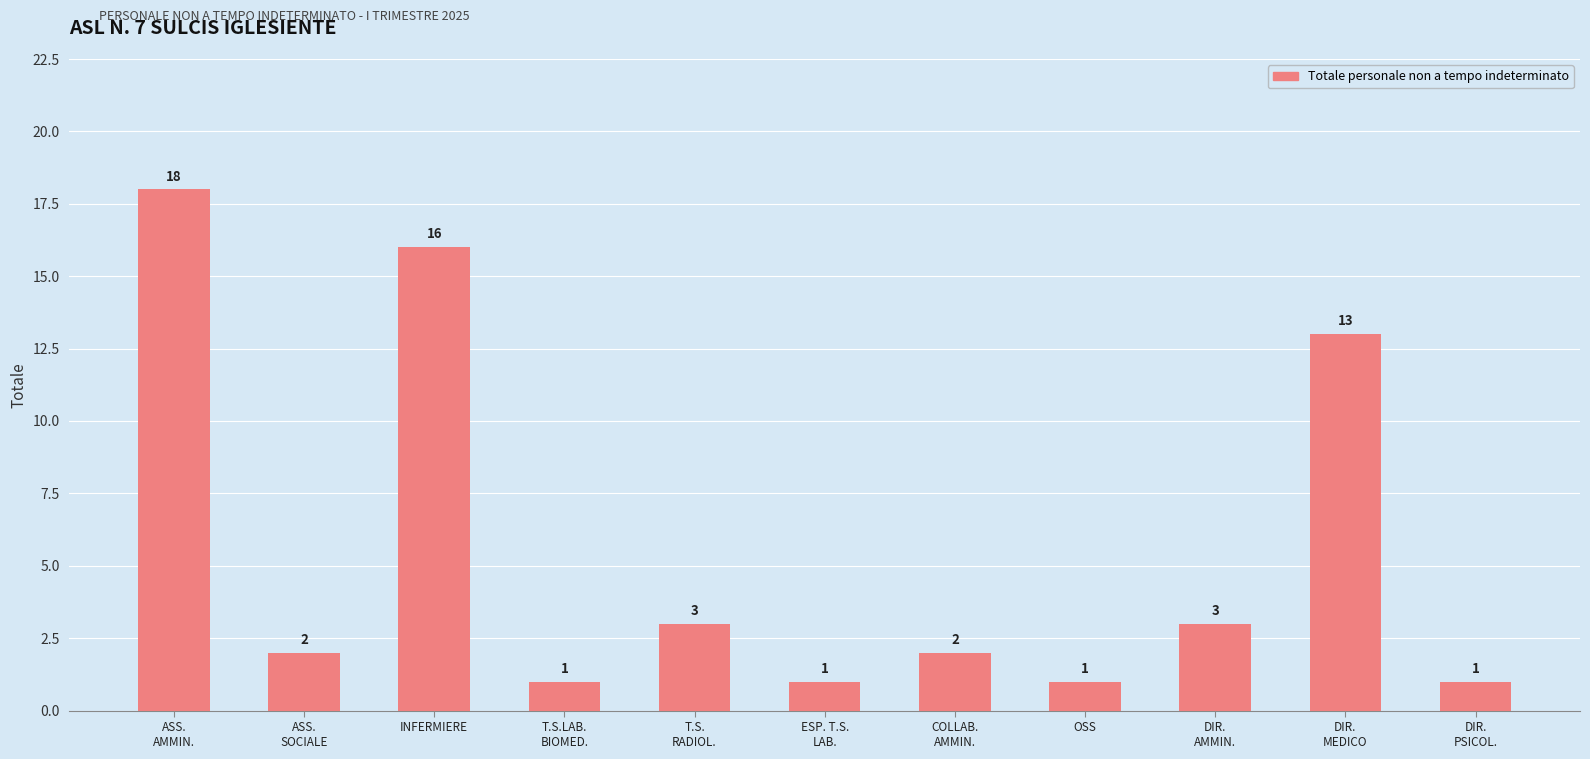

Are the bars grouped side by side (vs. stacked)?

No